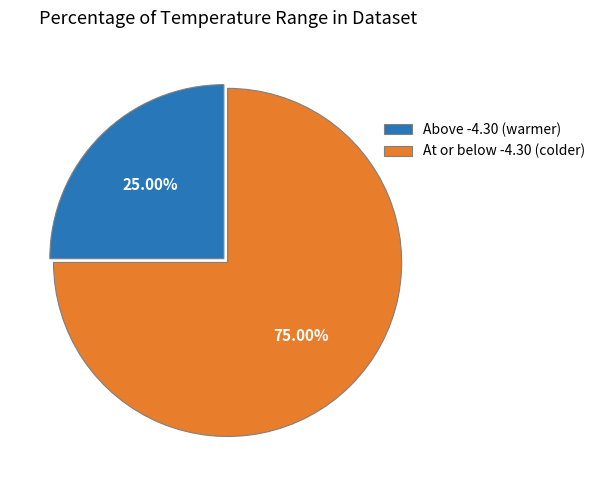

Rank the categories by value from lowest to highest.

Above -4.30 (warmer), At or below -4.30 (colder)